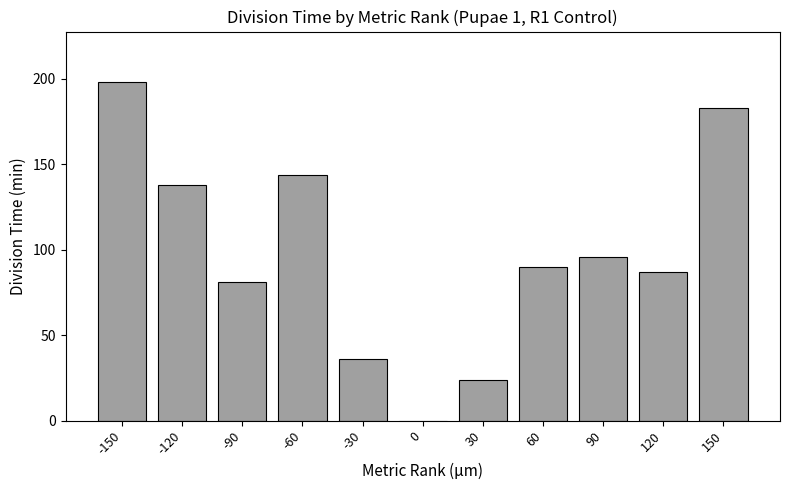

At which label does the data first exceed 90?

-150